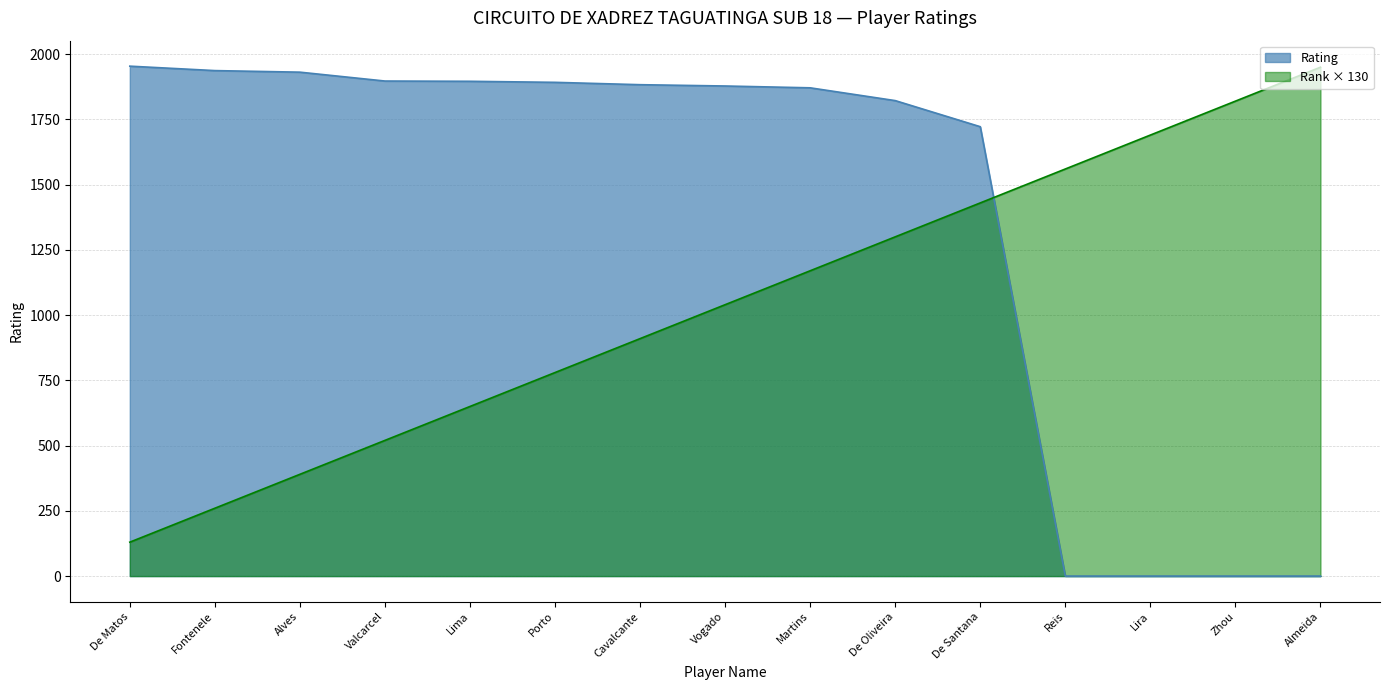

What position from the right is De Oliveira?

6